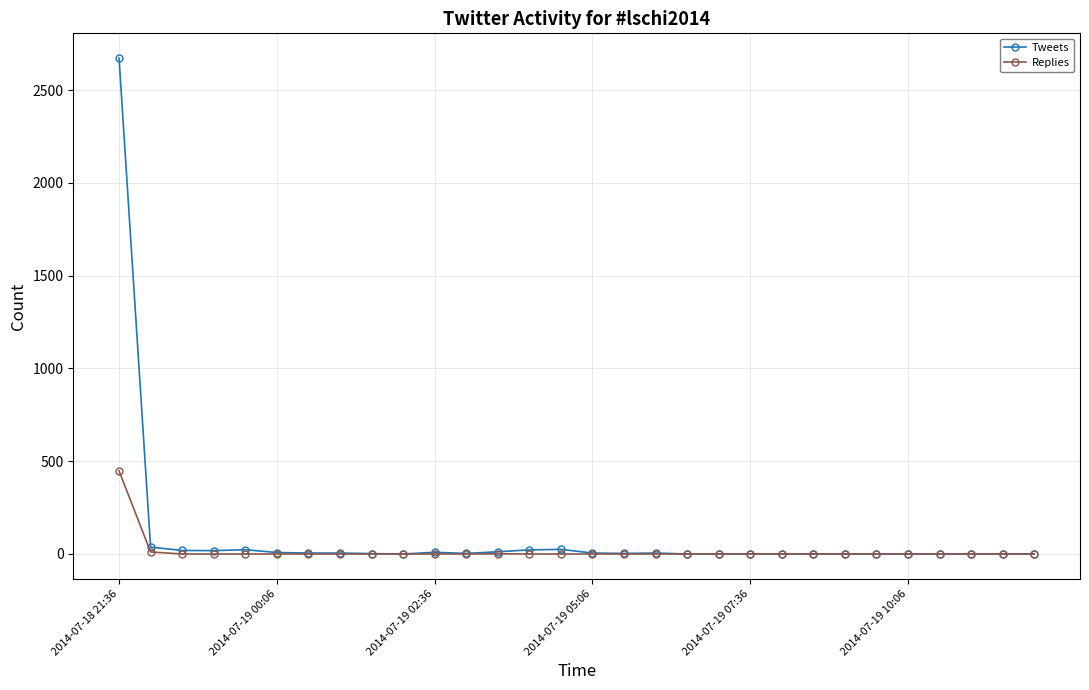

List the series in order of their peak value, highest first.

Tweets, Replies